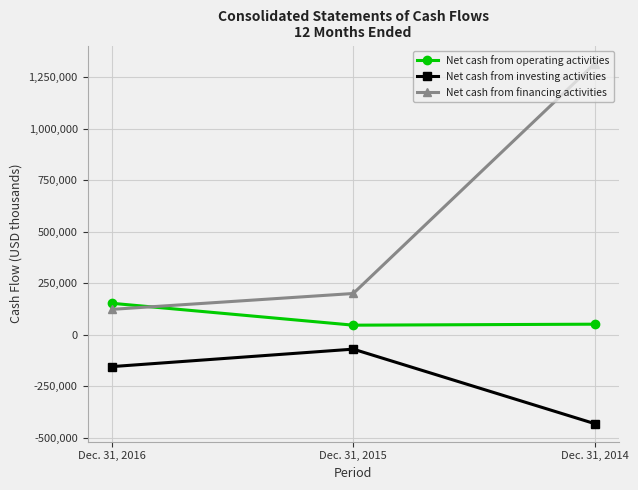

Where does the Net cash from operating activities series first go above 50353?

Dec. 31, 2016